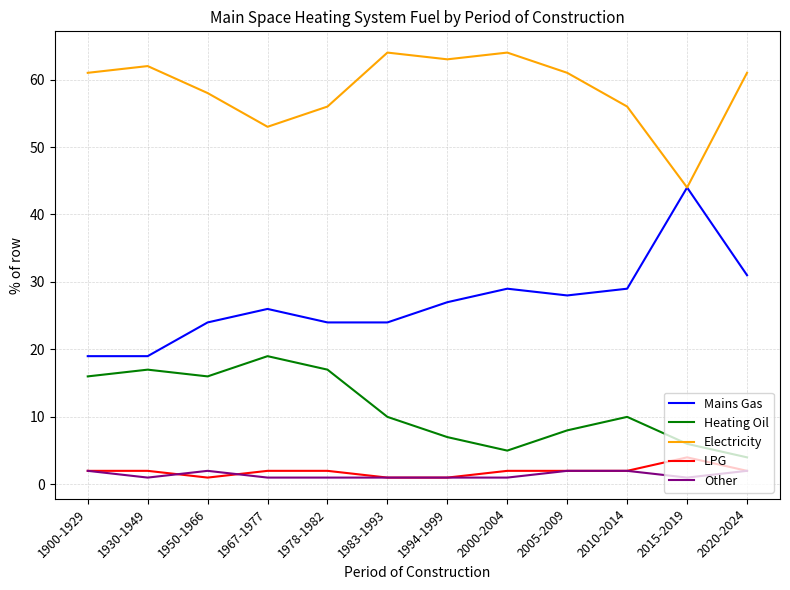

True or false: Other and Heating Oil intersect in this chart.

False